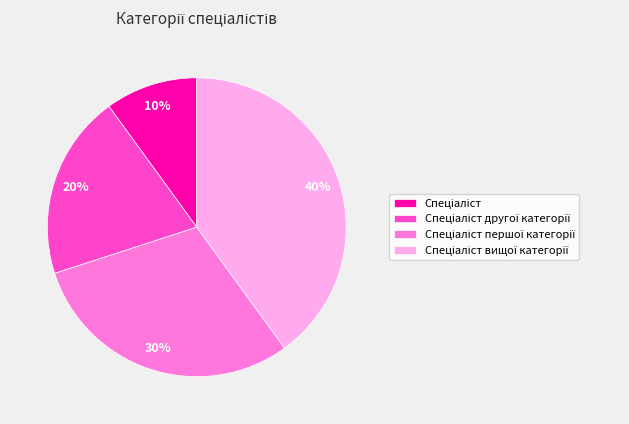

To the nearest percent, what is the average slice percentage?

25%